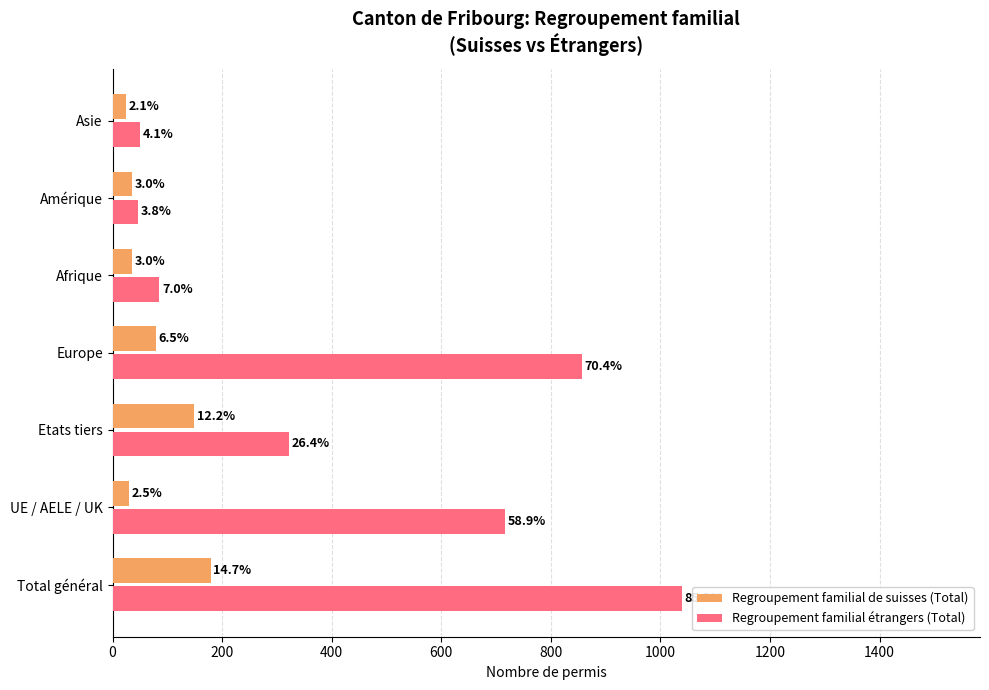

What are all the series names shown in the legend?

Regroupement familial de suisses (Total), Regroupement familial étrangers (Total)